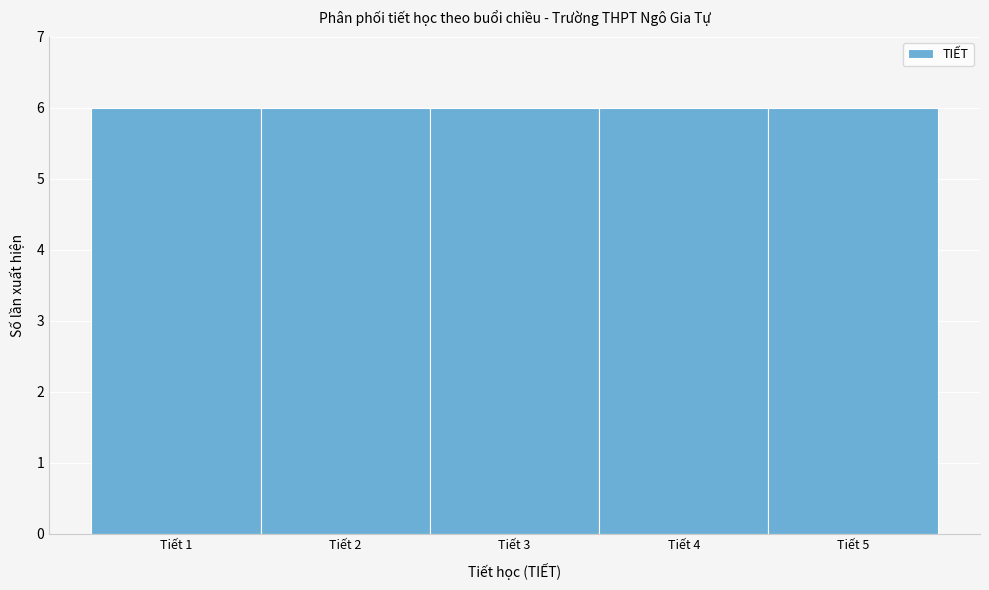

Reading left to right, list every bar in this chart as the range it spans on the x-axis followed by its height. The values are not printed on the chart, so give them approximately, as read against the axis.

0.5 to 1.5: 6
1.5 to 2.5: 6
2.5 to 3.5: 6
3.5 to 4.5: 6
4.5 to 5.5: 6